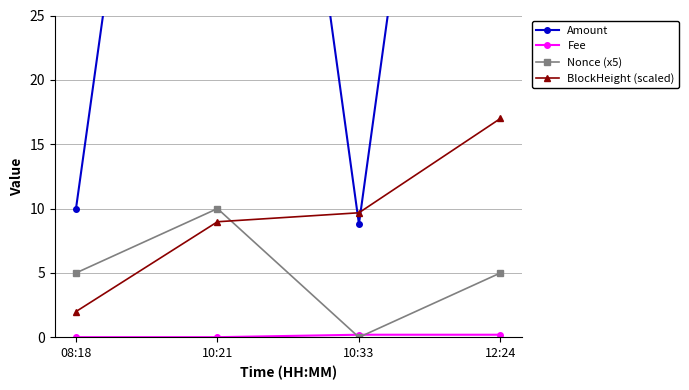

At how many categories does at least one series exceed 25?

2